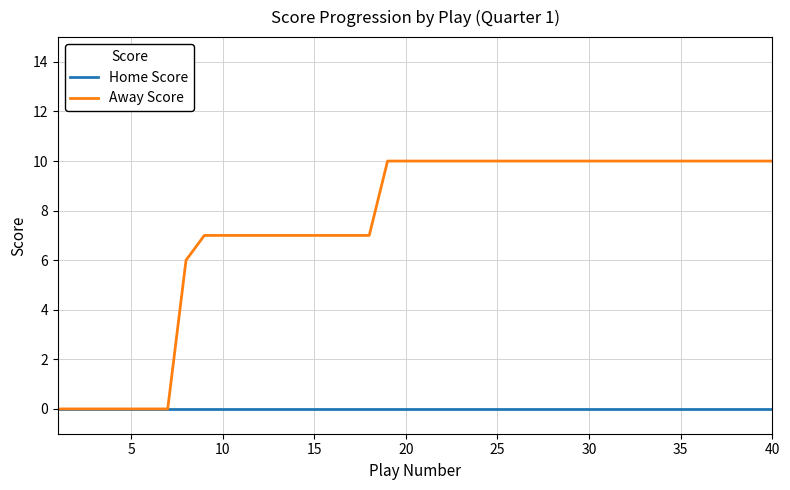

How many series are shown in this chart?

2